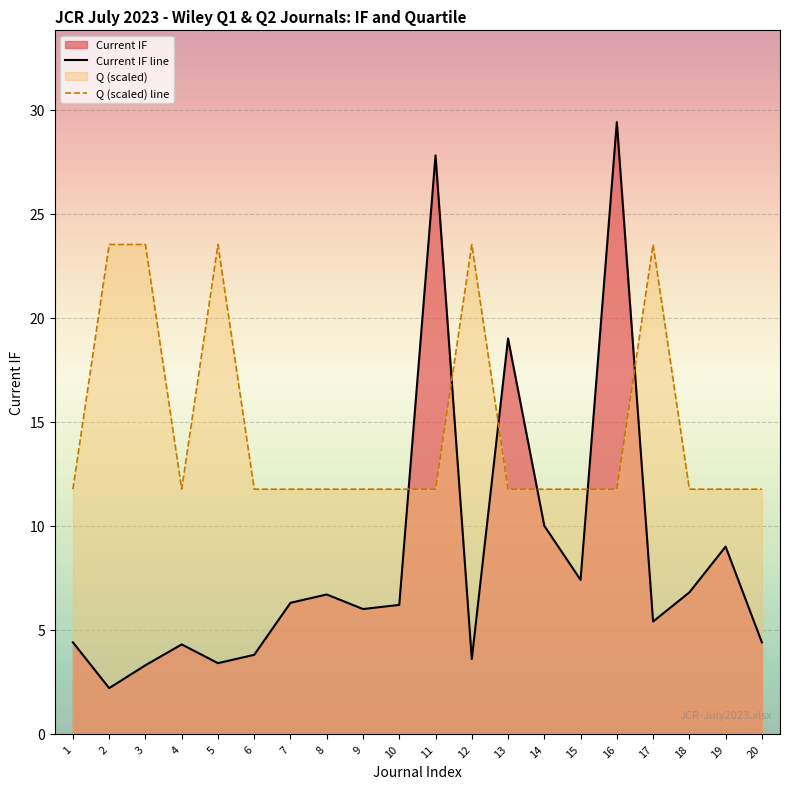

Is the value of Current IF at 10 greater than the value of Q at 18?

No